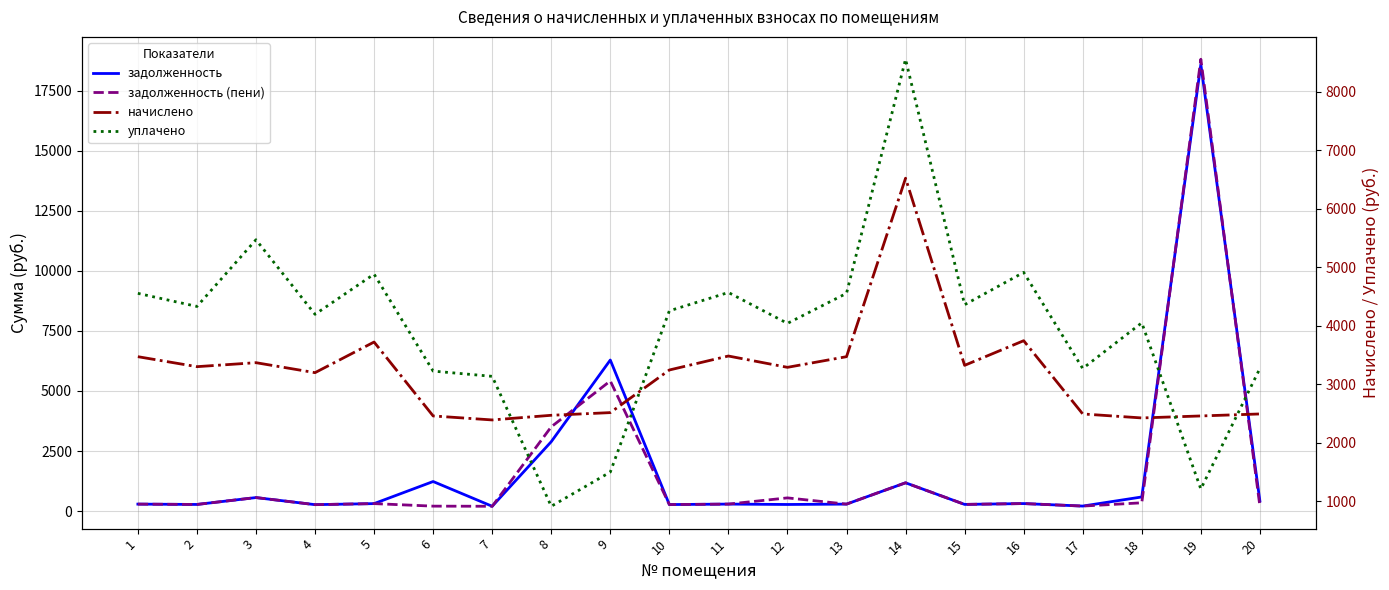

Between 16 and 7, which is larger?

16